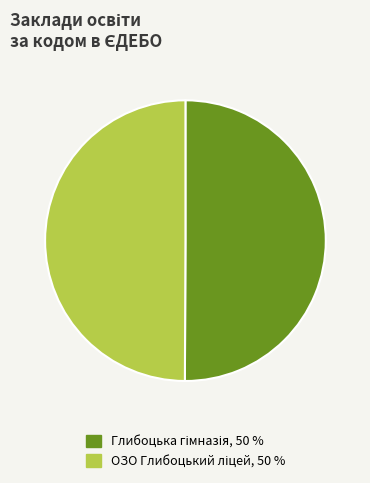

How many slices are in this pie chart?

2